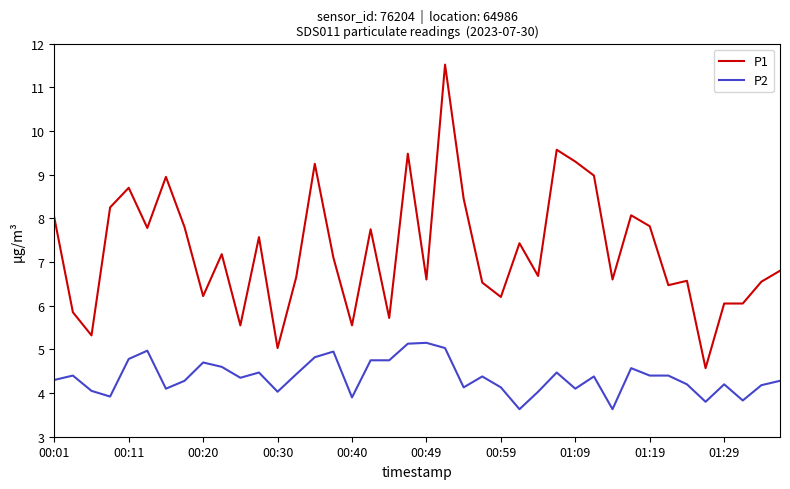

True or false: P1 and P2 cross at least once.

False